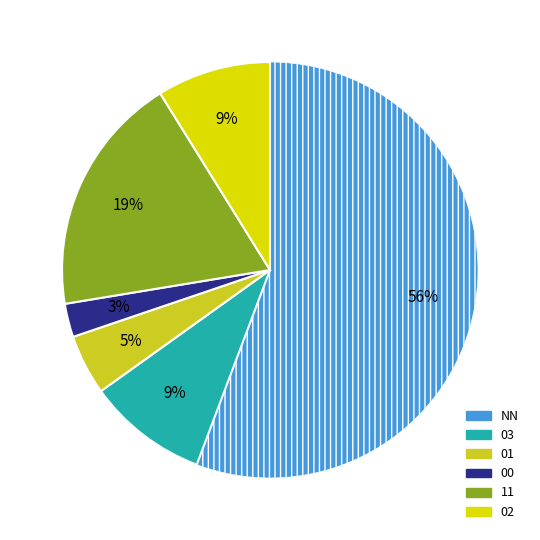

To the nearest percent, what is the difference between the 11 and 00 slice percentages?

16%